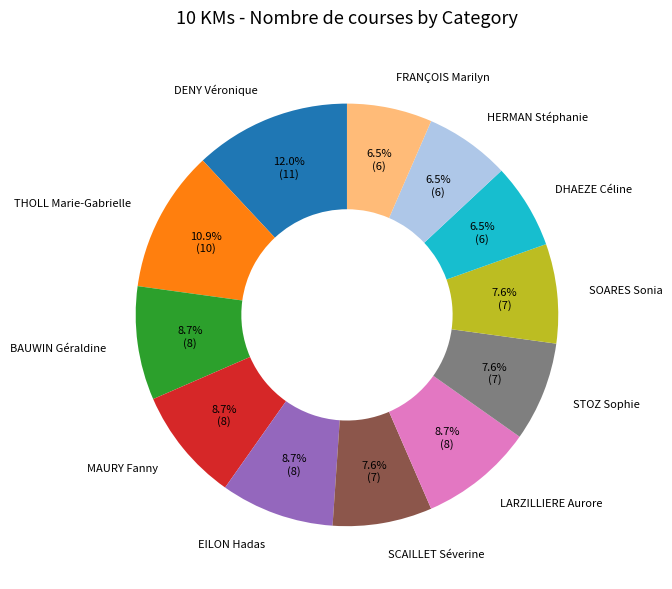

Which has a higher value, STOZ Sophie or LARZILLIERE Aurore?

LARZILLIERE Aurore